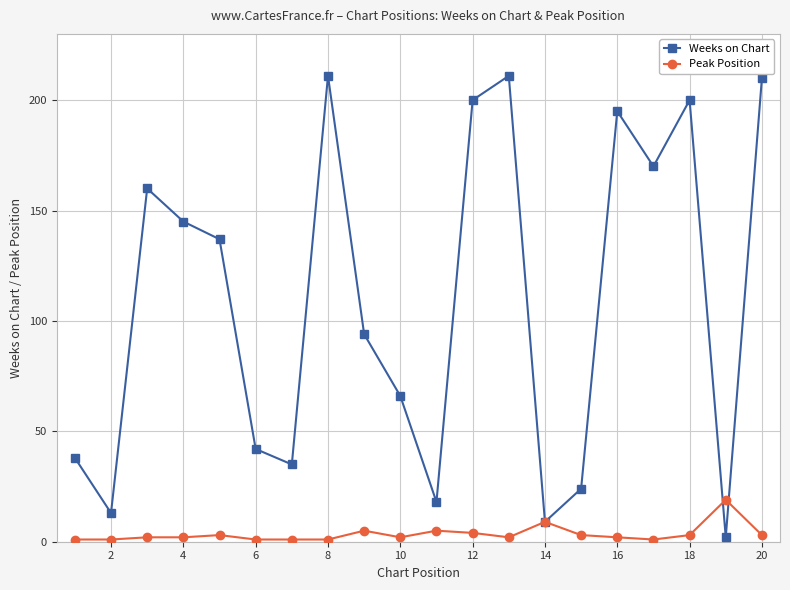

Count the number of categories in the chart.

20